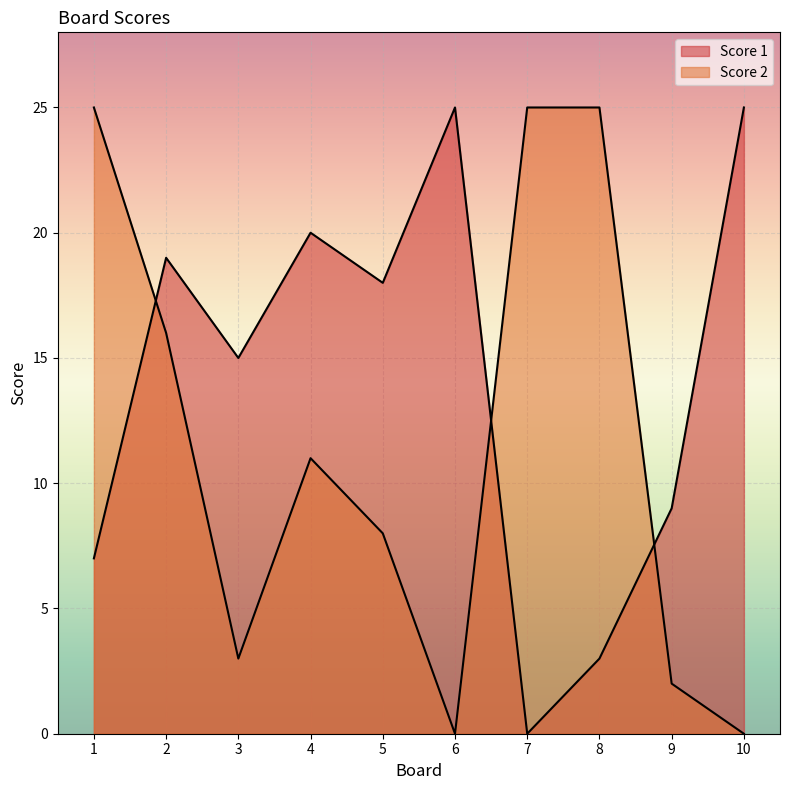

At 5, list the series in order from largest to smallest.

Score 1, Score 2